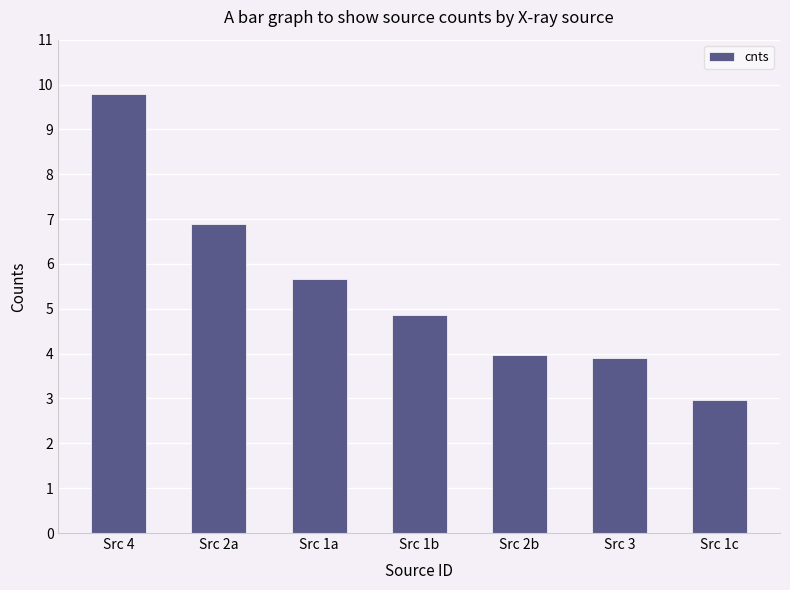

True or false: the data shows 10.2 at Src 1a.

False